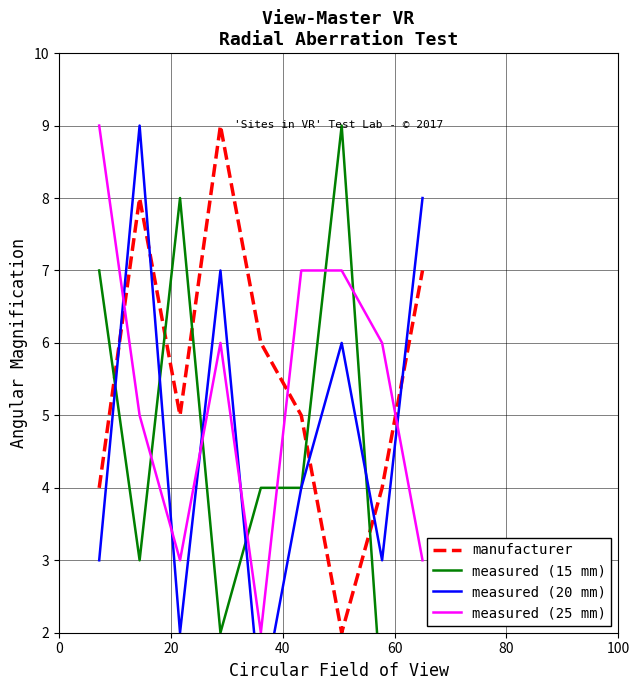

What are all the series names shown in the legend?

manufacturer, measured (15 mm), measured (20 mm), measured (25 mm)